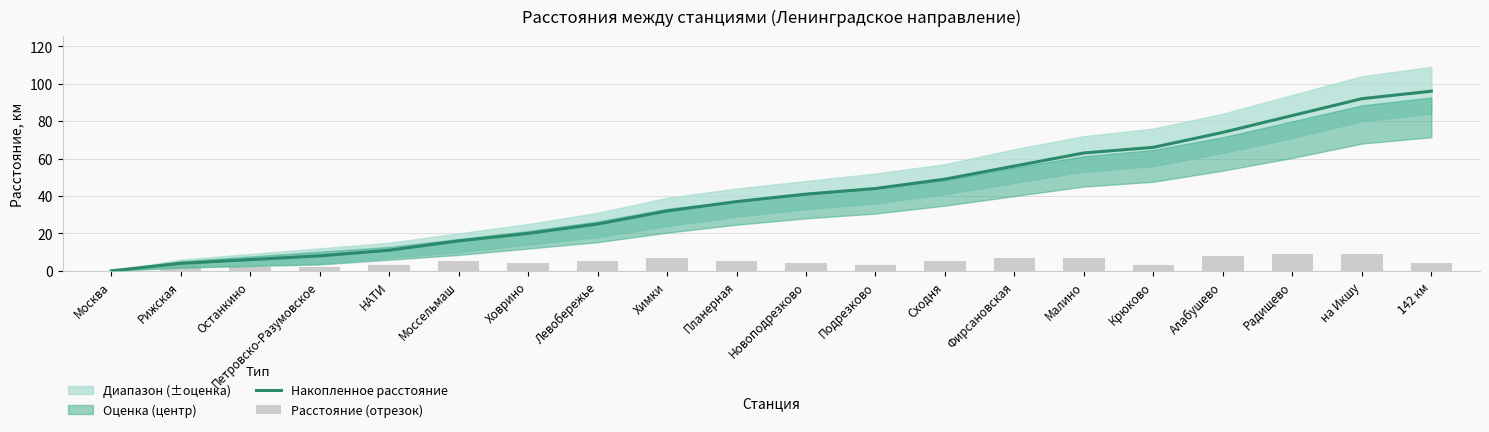

Is the value of Расстояние (отрезок) at Химки greater than the value of Накопленное расстояние at Радищево?

No